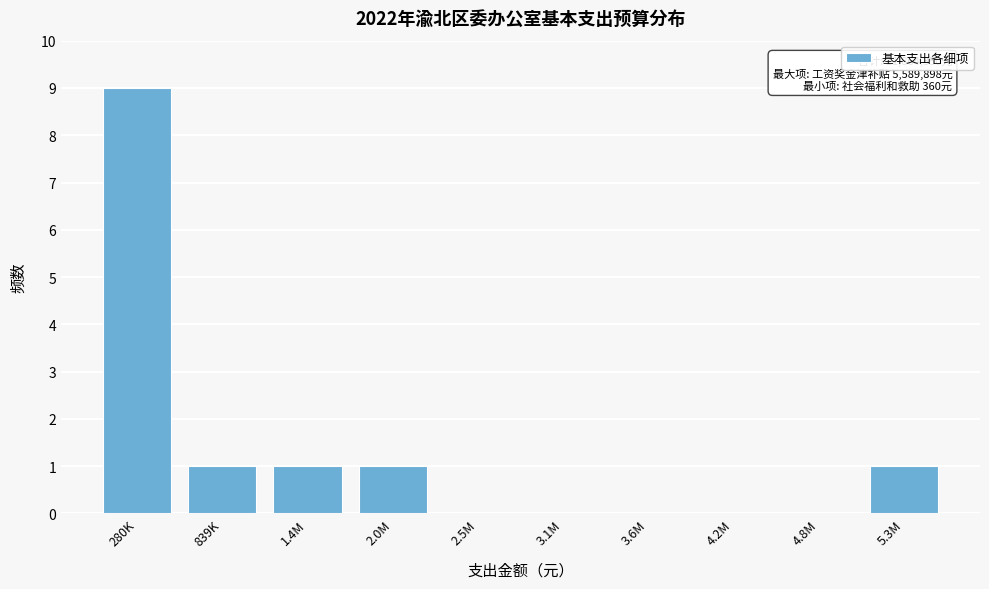

Reading left to right, what are all the values shown in this chart?

280K=9	839K=1	1.4M=1	2.0M=1	2.5M=0	3.1M=0	3.6M=0	4.2M=0	4.8M=0	5.3M=1